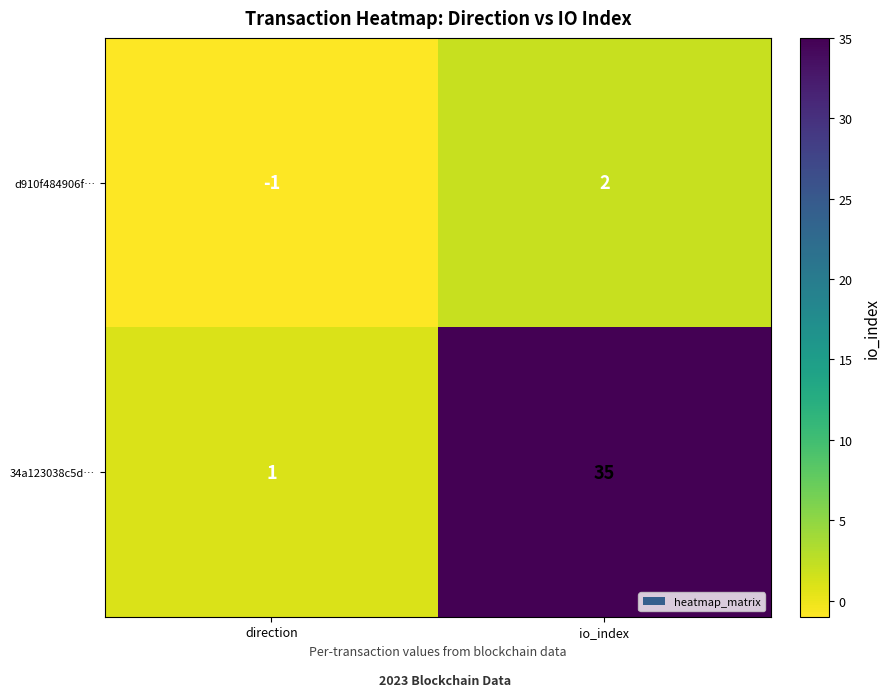

What is the difference between the maximum and minimum values in the 34a123038c5d… series?

34